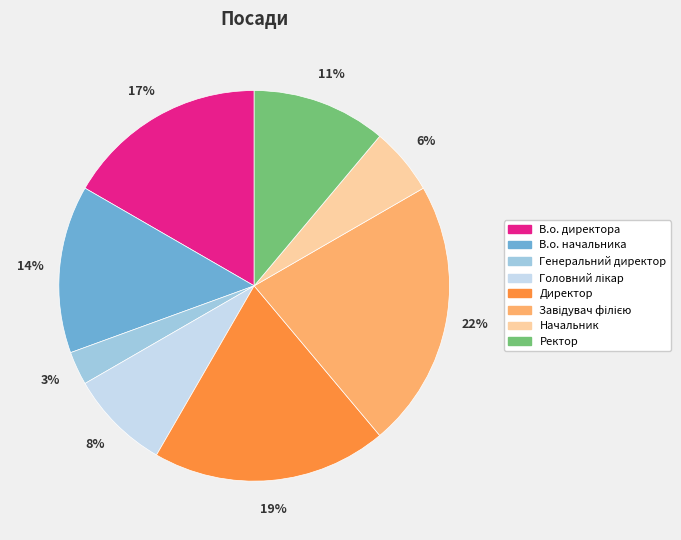

Is the sum of Ректор and В.о. директора greater than half?

No